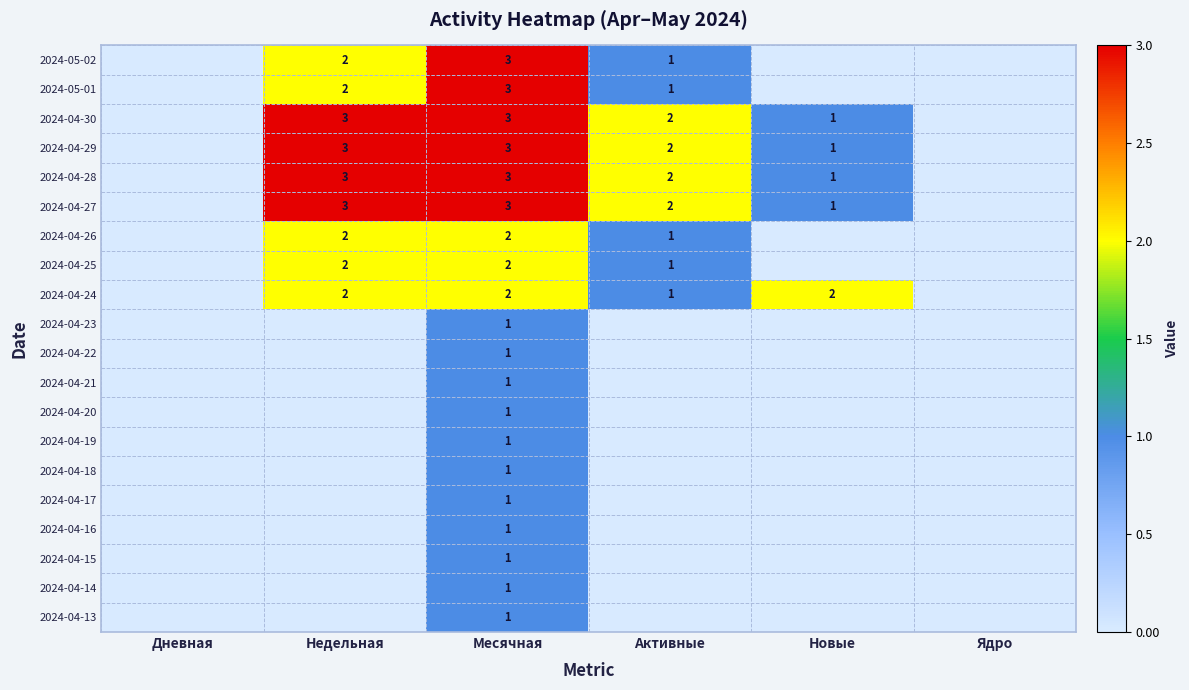

The value of 2024-05-02 at Месячная is 3. True or false?

True